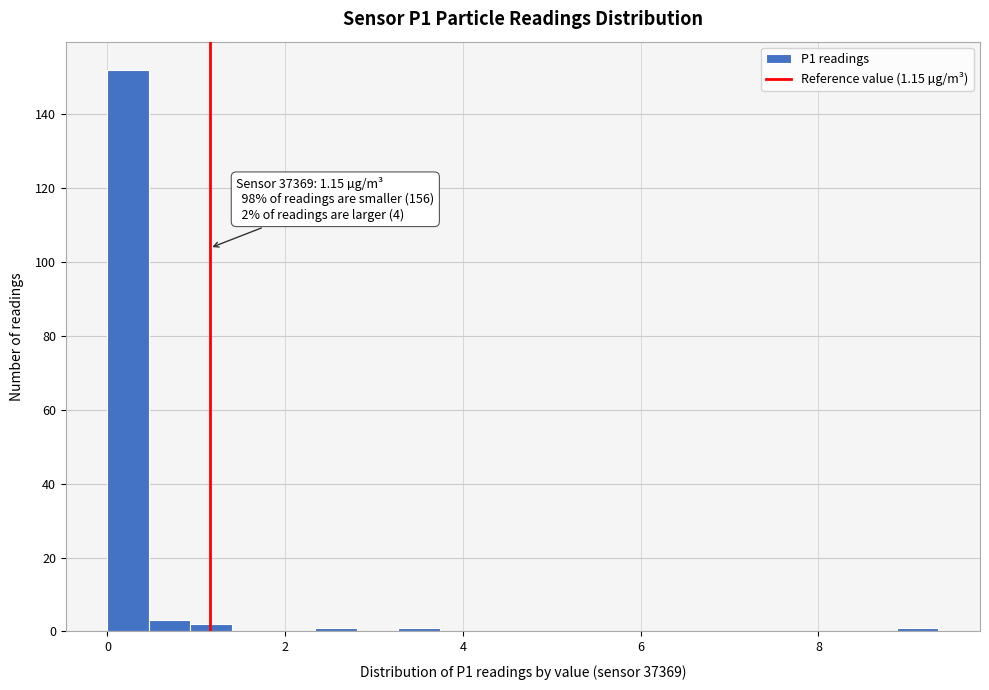

Read against the x-axis, roughly where is the centre of the tallest bar?

0.2